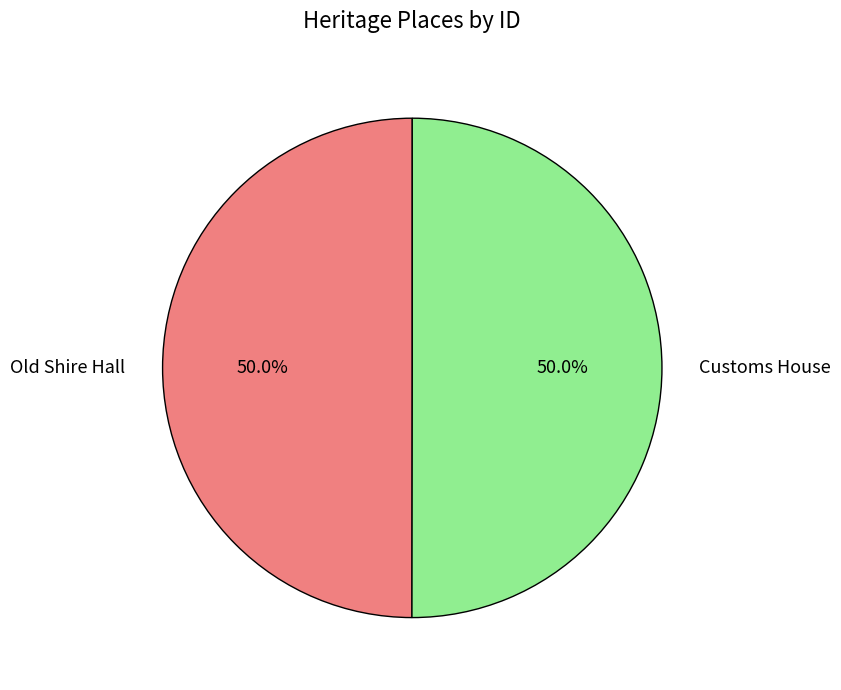

What percentage do Customs House and Old Shire Hall together represent?

100.0%